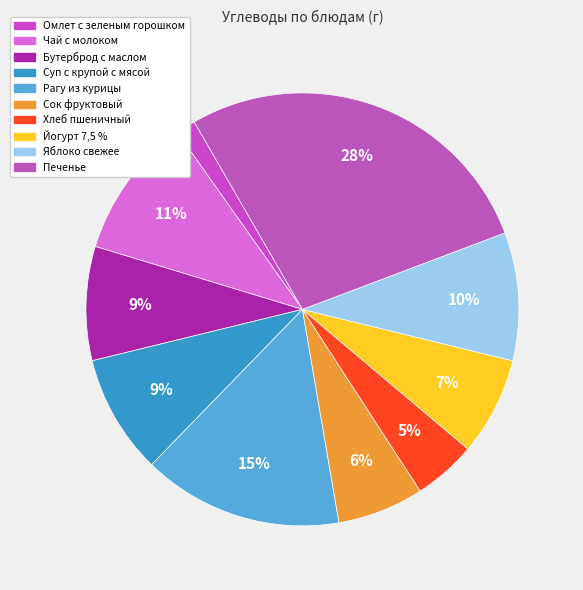

How many slices are in this pie chart?

10